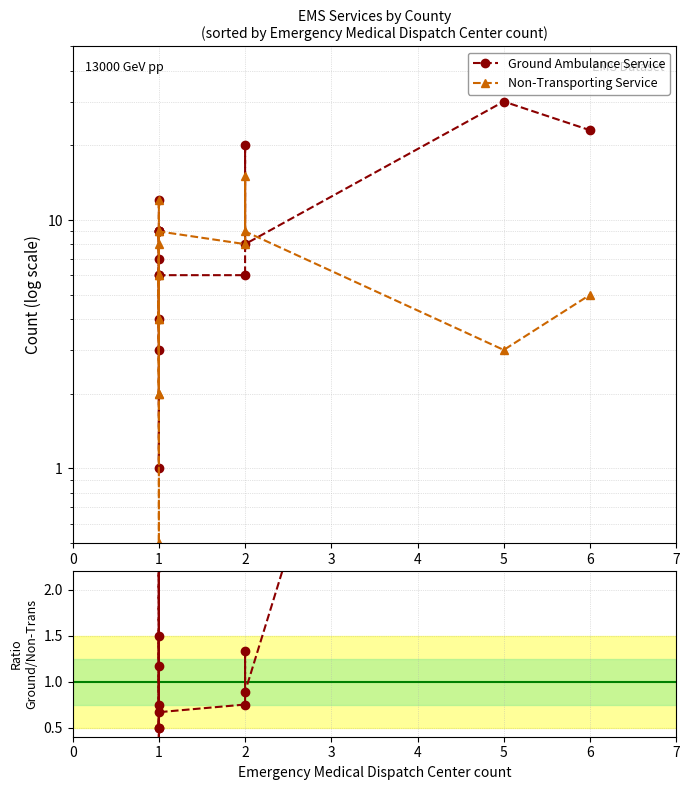

Which series changed the most between 3 and 4?

Ground Ambulance Service